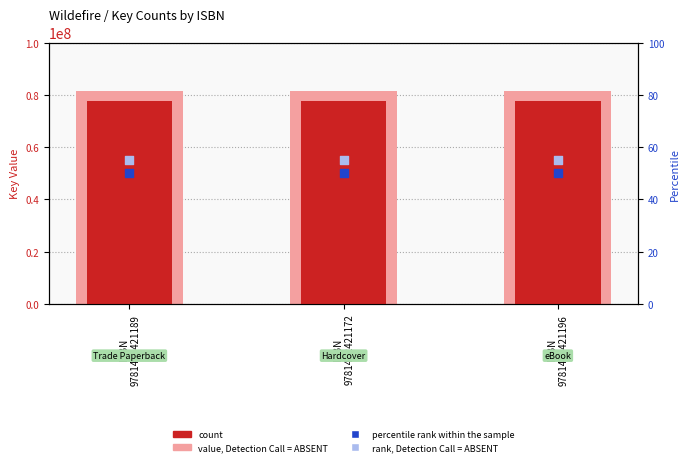

Which series has the largest Y range (max minus min)?

count